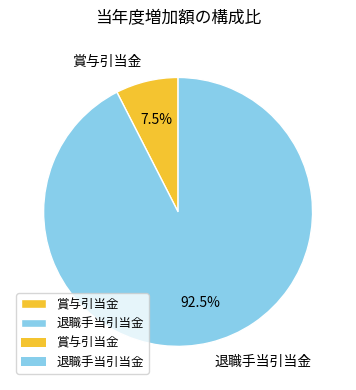

What is the majority slice?

退職手当引当金